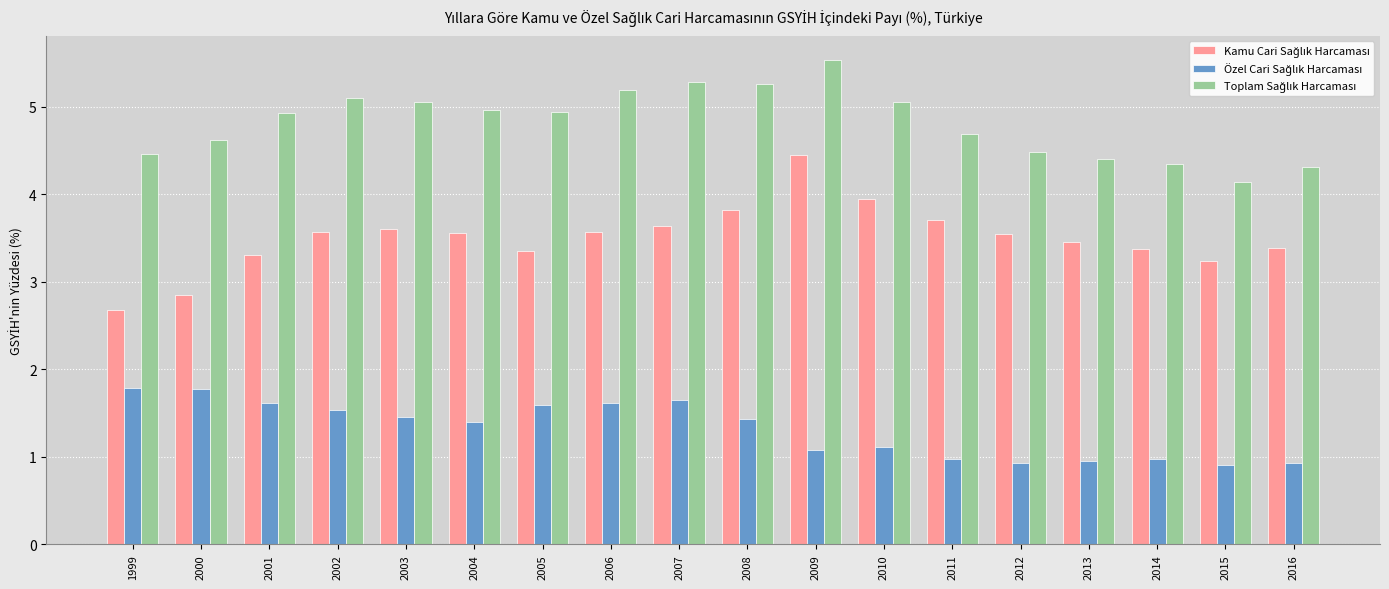

What is the difference between the highest and lowest values at 2001?

3.3